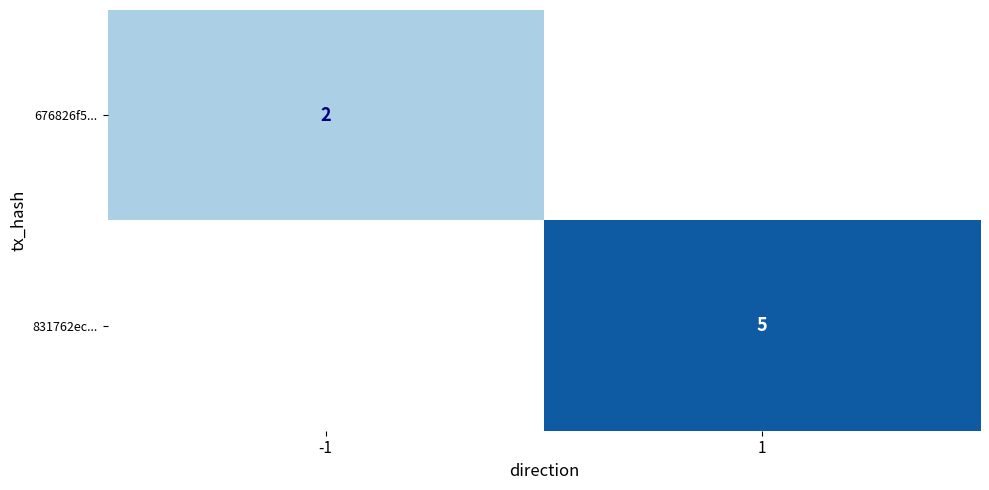

What is the minimum value shown in the chart?

2.0